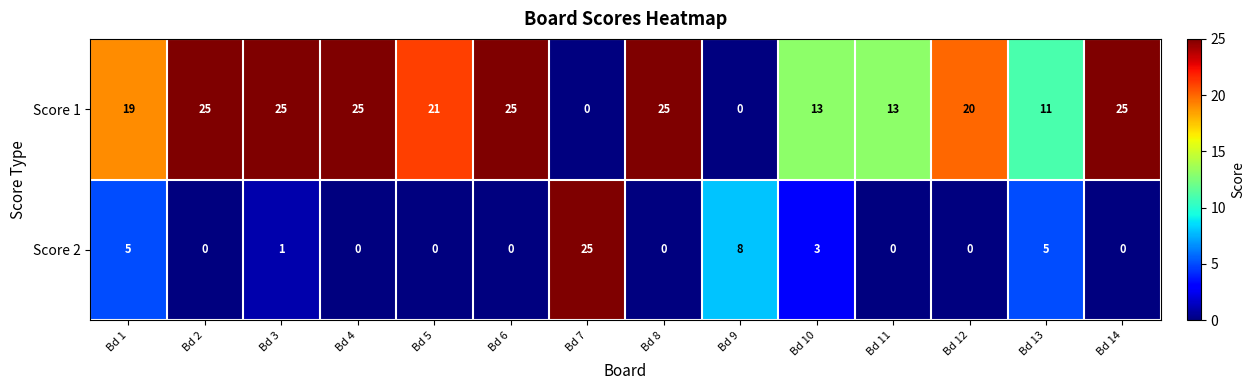

What is the difference between the maximum and minimum values in the Score 2 series?

25